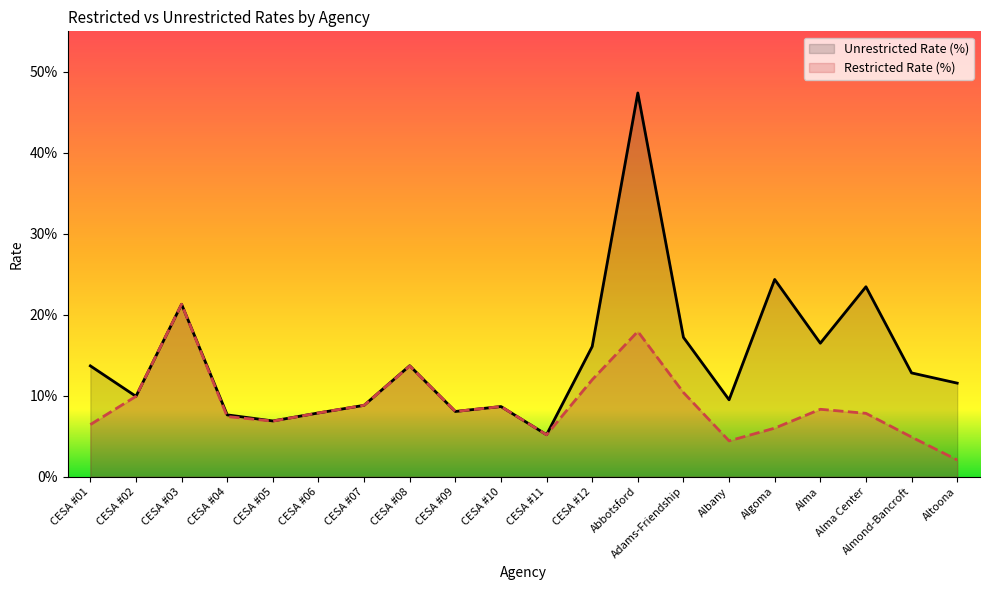

At CESA #07, list the series in order from smallest to largest.

Unrestricted Rate (%), Restricted Rate (%)